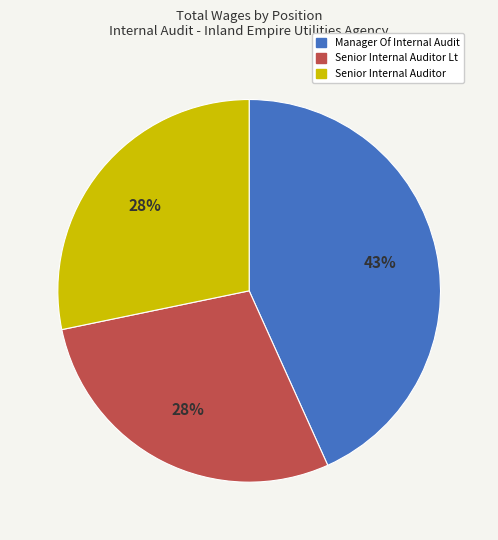

To the nearest percent, what is the difference between the largest and smallest slice percentages?

15%